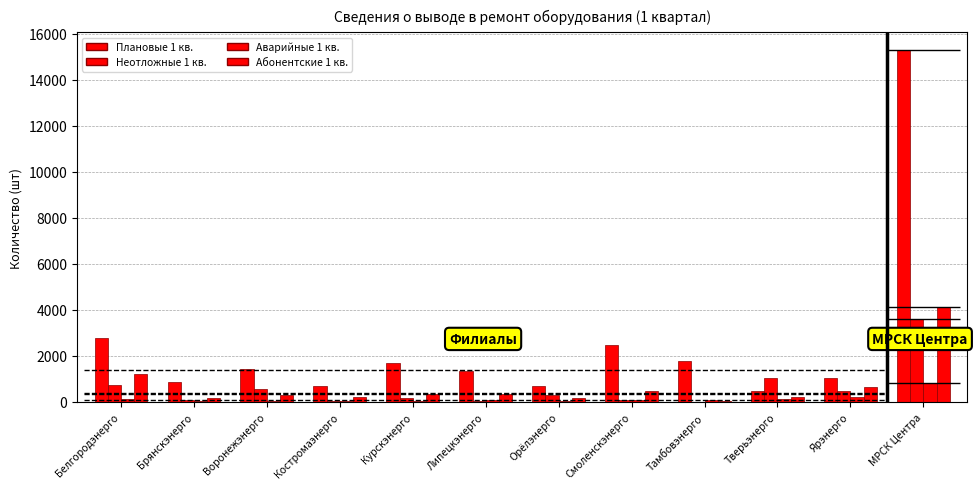

What is the label of the 1st bar from the left?

Белгородэнерго